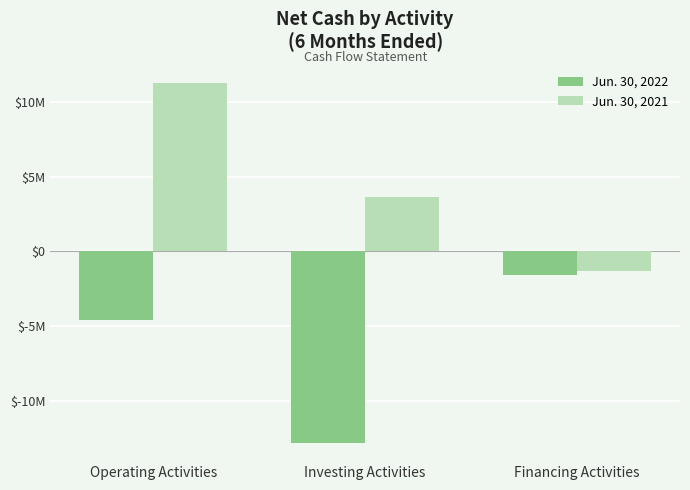

At Investing Activities, list the series in order from largest to smallest.

Jun. 30, 2021, Jun. 30, 2022